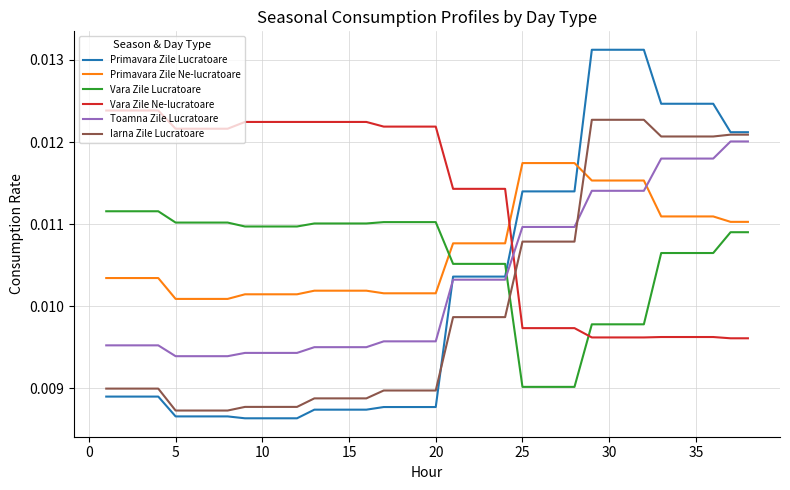

How many times do Vara Zile Lucratoare and Vara Zile Ne-lucratoare cross each other?

1